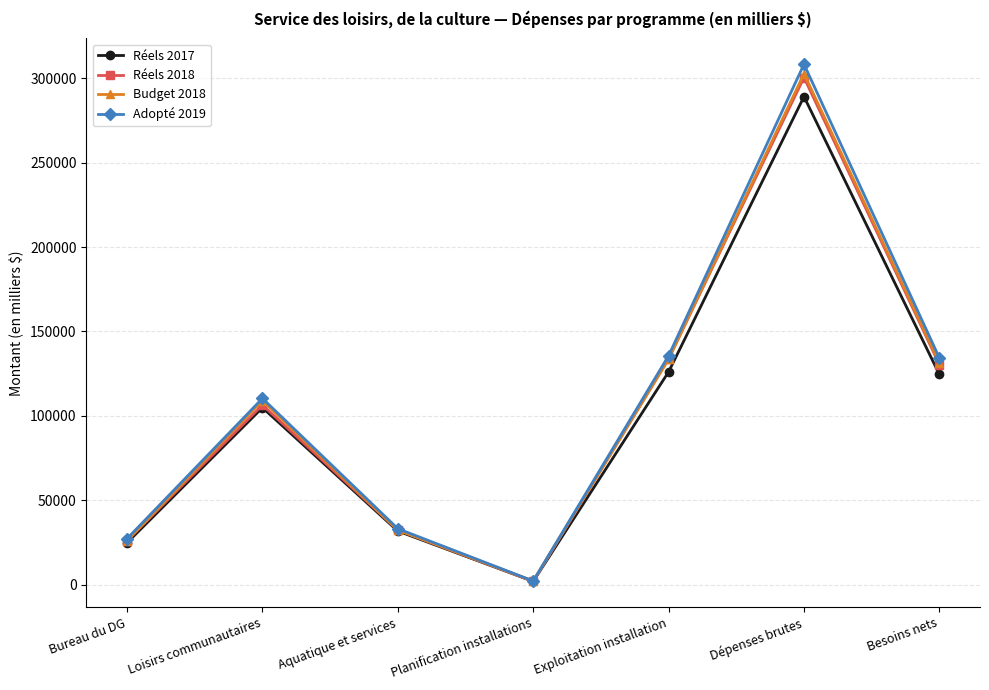

Which category has the lowest value in the Réels 2017 series?

Planification installations